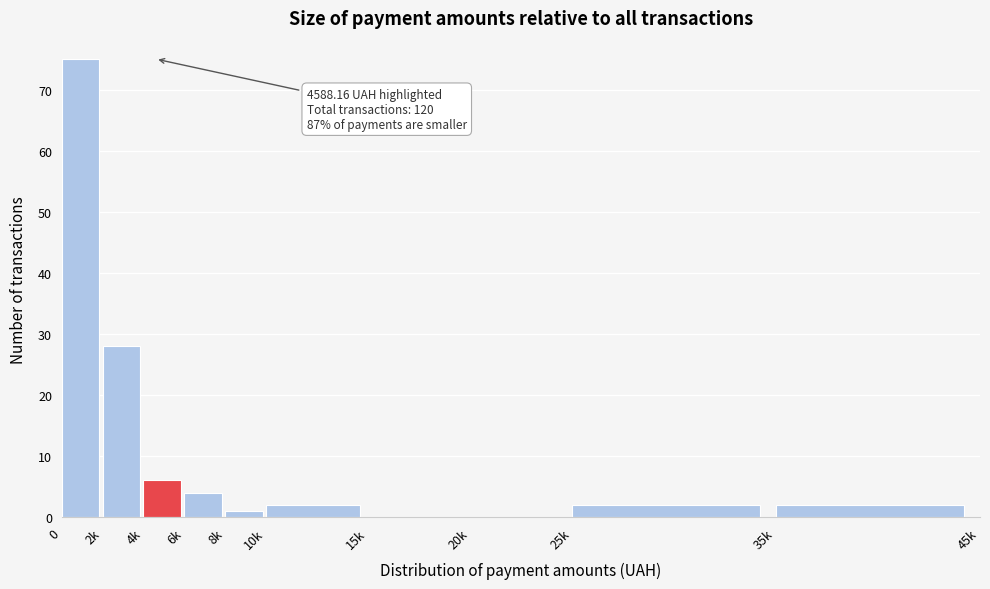

Reading right to left, extract all data points from this chart.

35k=2	25k=2	20k=0	15k=0	10k=2	8k=1	6k=4	4k=6	2k=28	0=75